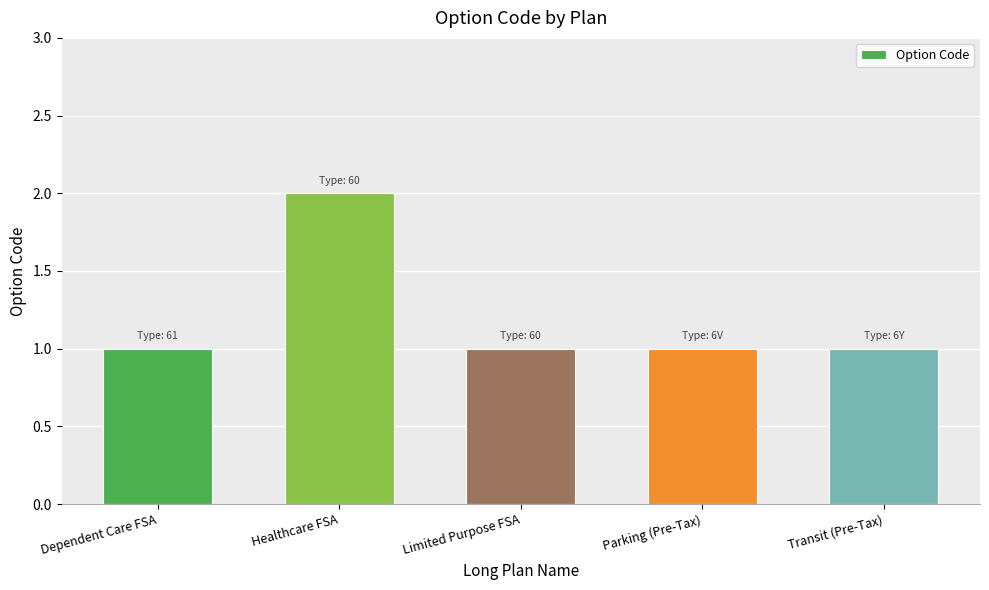

What is the change in value from Dependent Care FSA to Healthcare FSA?

+1